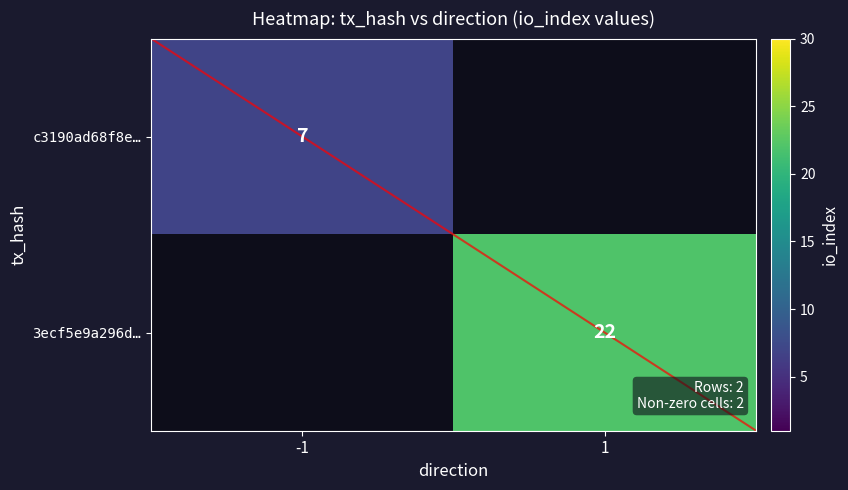

Count the number of data series in this chart.

2